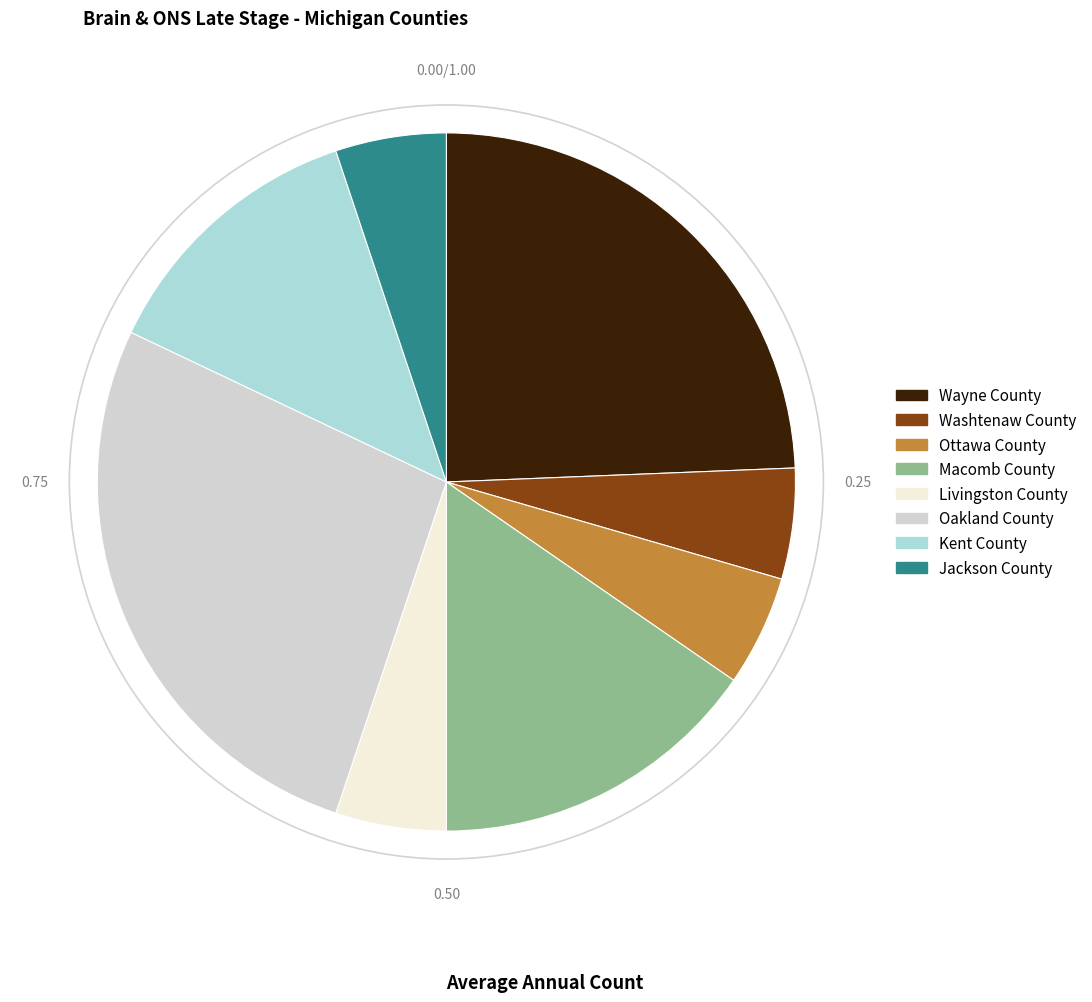

True or false: Wayne County accounts for 24% of the total.

True